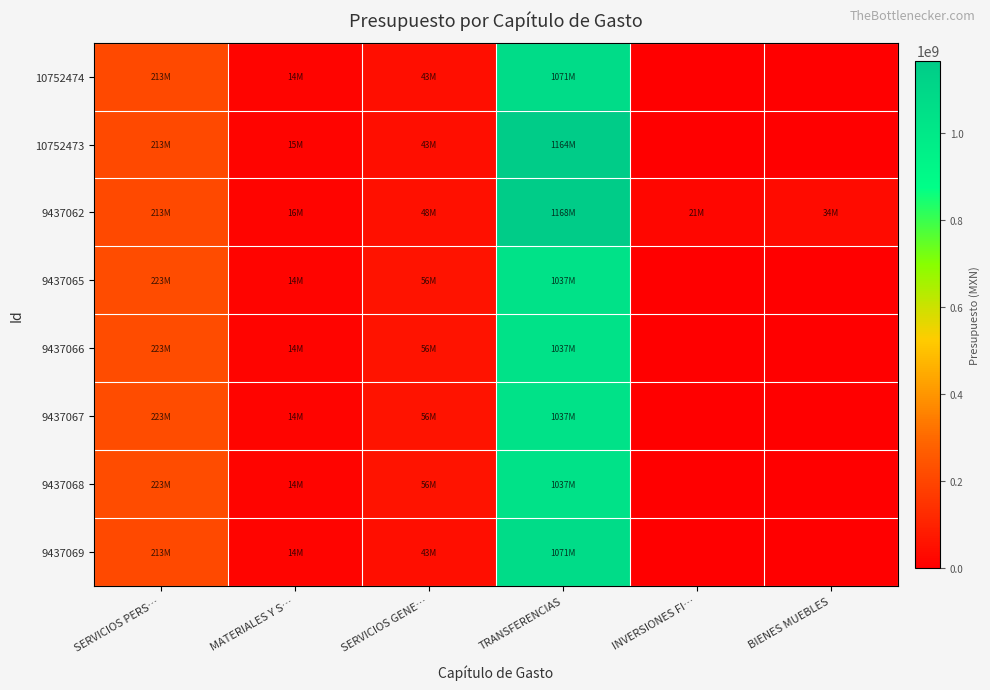

Reading right to left, transcribe all the data shown in this chart.

10752474: BIENES MUEBLES=0.0	INVERSIONES FI…=0.0	TRANSFERENCIAS=1071390477.0	SERVICIOS GENE…=42597940.0	MATERIALES Y S…=13832800.0	SERVICIOS PERS…=213130000.0
10752473: BIENES MUEBLES=0.0	INVERSIONES FI…=0.0	TRANSFERENCIAS=1164132522.8	SERVICIOS GENE…=43363611.8	MATERIALES Y S…=15435959.7	SERVICIOS PERS…=213130000.0
9437062: BIENES MUEBLES=33959977.7	INVERSIONES FI…=20804320.0	TRANSFERENCIAS=1167539585.8	SERVICIOS GENE…=47587506.4	MATERIALES Y S…=16225498.2	SERVICIOS PERS…=213130000.0
9437065: BIENES MUEBLES=0.0	INVERSIONES FI…=0.0	TRANSFERENCIAS=1036504937.0	SERVICIOS GENE…=56316000.0	MATERIALES Y S…=14486800.0	SERVICIOS PERS…=223286400.0
9437066: BIENES MUEBLES=0.0	INVERSIONES FI…=0.0	TRANSFERENCIAS=1036504937.0	SERVICIOS GENE…=56316000.0	MATERIALES Y S…=14486800.0	SERVICIOS PERS…=223286400.0
9437067: BIENES MUEBLES=0.0	INVERSIONES FI…=0.0	TRANSFERENCIAS=1036504937.0	SERVICIOS GENE…=56316000.0	MATERIALES Y S…=14486800.0	SERVICIOS PERS…=223286400.0
9437068: BIENES MUEBLES=0.0	INVERSIONES FI…=0.0	TRANSFERENCIAS=1036504937.0	SERVICIOS GENE…=56316000.0	MATERIALES Y S…=14486800.0	SERVICIOS PERS…=223286400.0
9437069: BIENES MUEBLES=0.0	INVERSIONES FI…=0.0	TRANSFERENCIAS=1071390477.0	SERVICIOS GENE…=42597940.0	MATERIALES Y S…=13832800.0	SERVICIOS PERS…=213130000.0